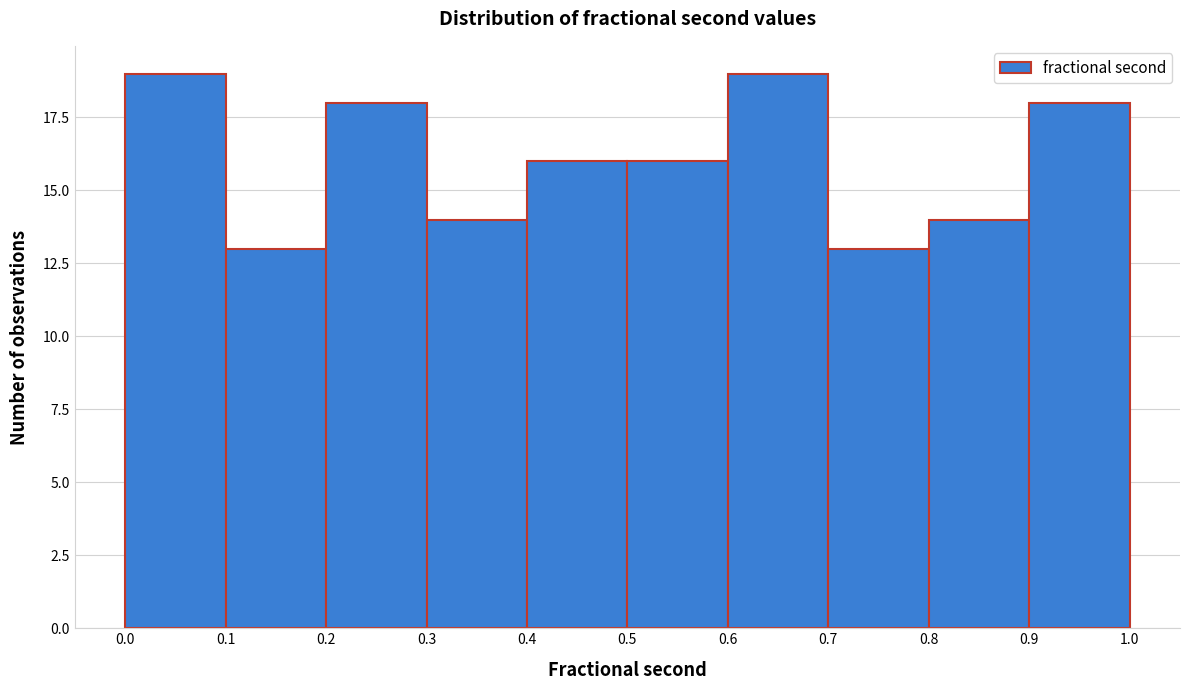

What is the height of the bar covering 0.5 to 0.6 on the x-axis? The values are not printed on the chart, so give them approximately, as read against the axis.

16